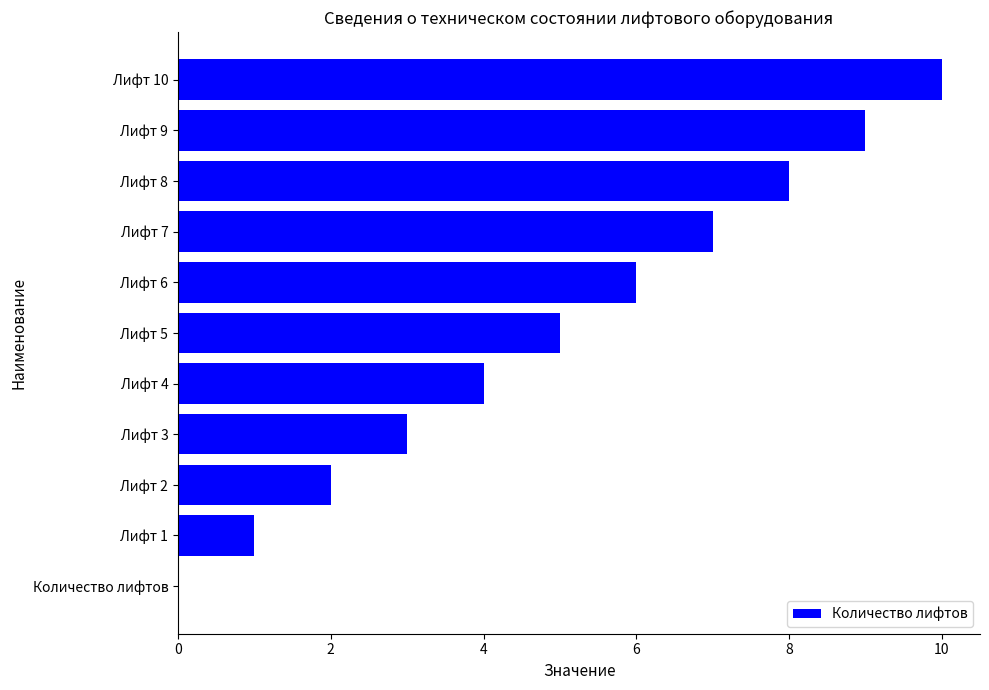

Between Лифт 2 and Лифт 9, which is larger?

Лифт 9